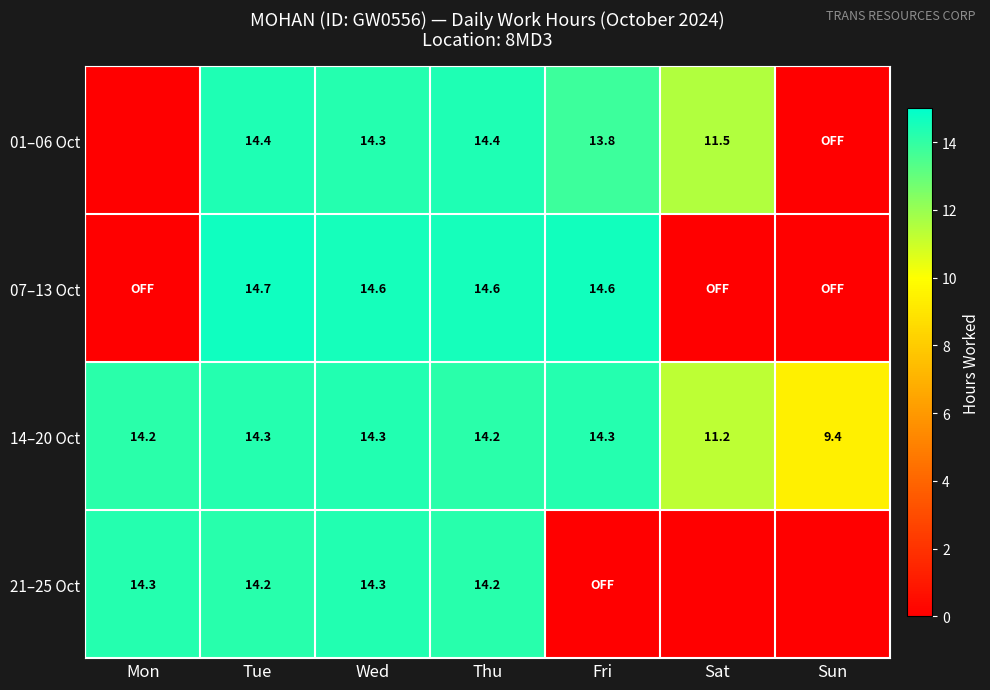

What is the sum of the 14–20 Oct values at Sat and Fri?

25.5